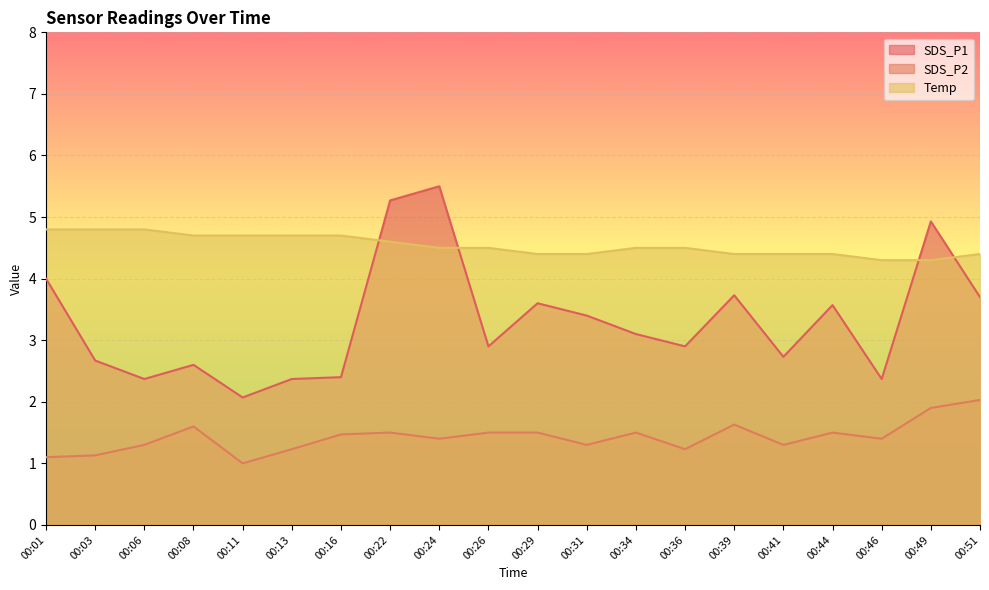

At which label does Temp reach its peak?

00:01